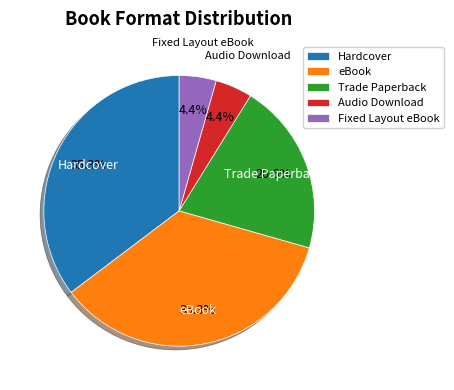

What percentage is the Fixed Layout eBook slice, to the nearest percent?

4%